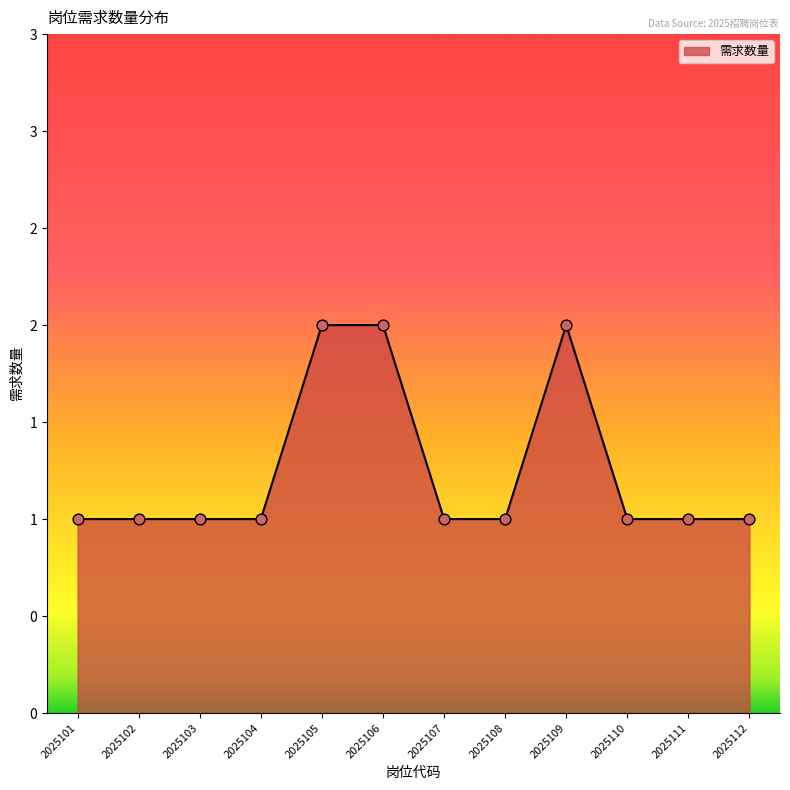

Approximately how many times larger is the value at 2025109 compared to 2025108?

2.0